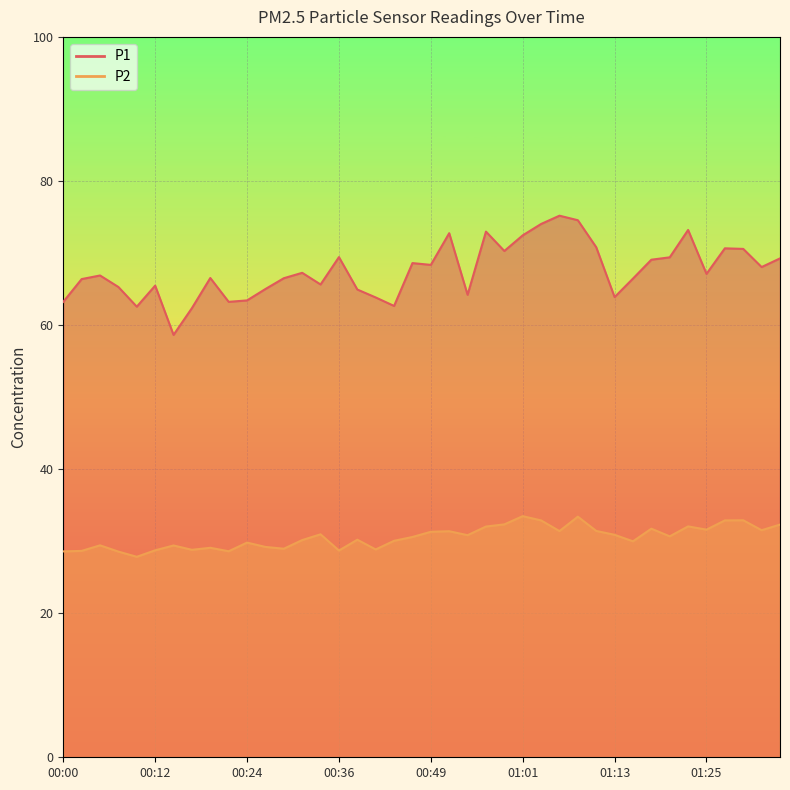

Which category has the lowest value in the P2 series?

00:10